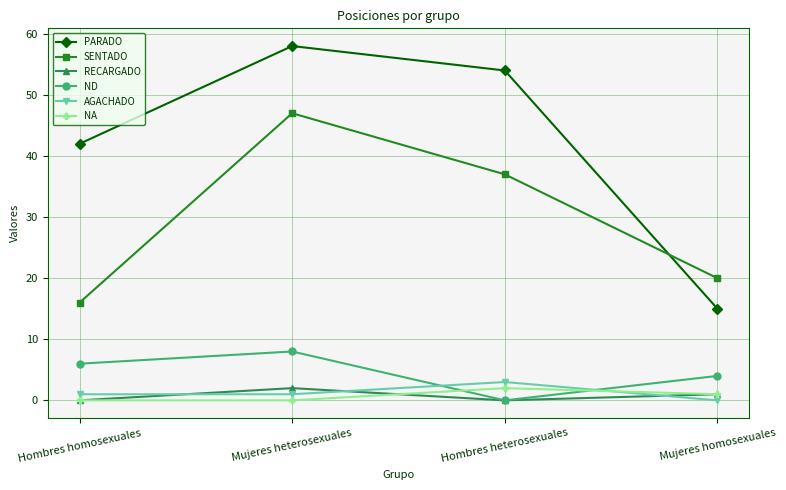

True or false: NA and SENTADO cross at least once.

False